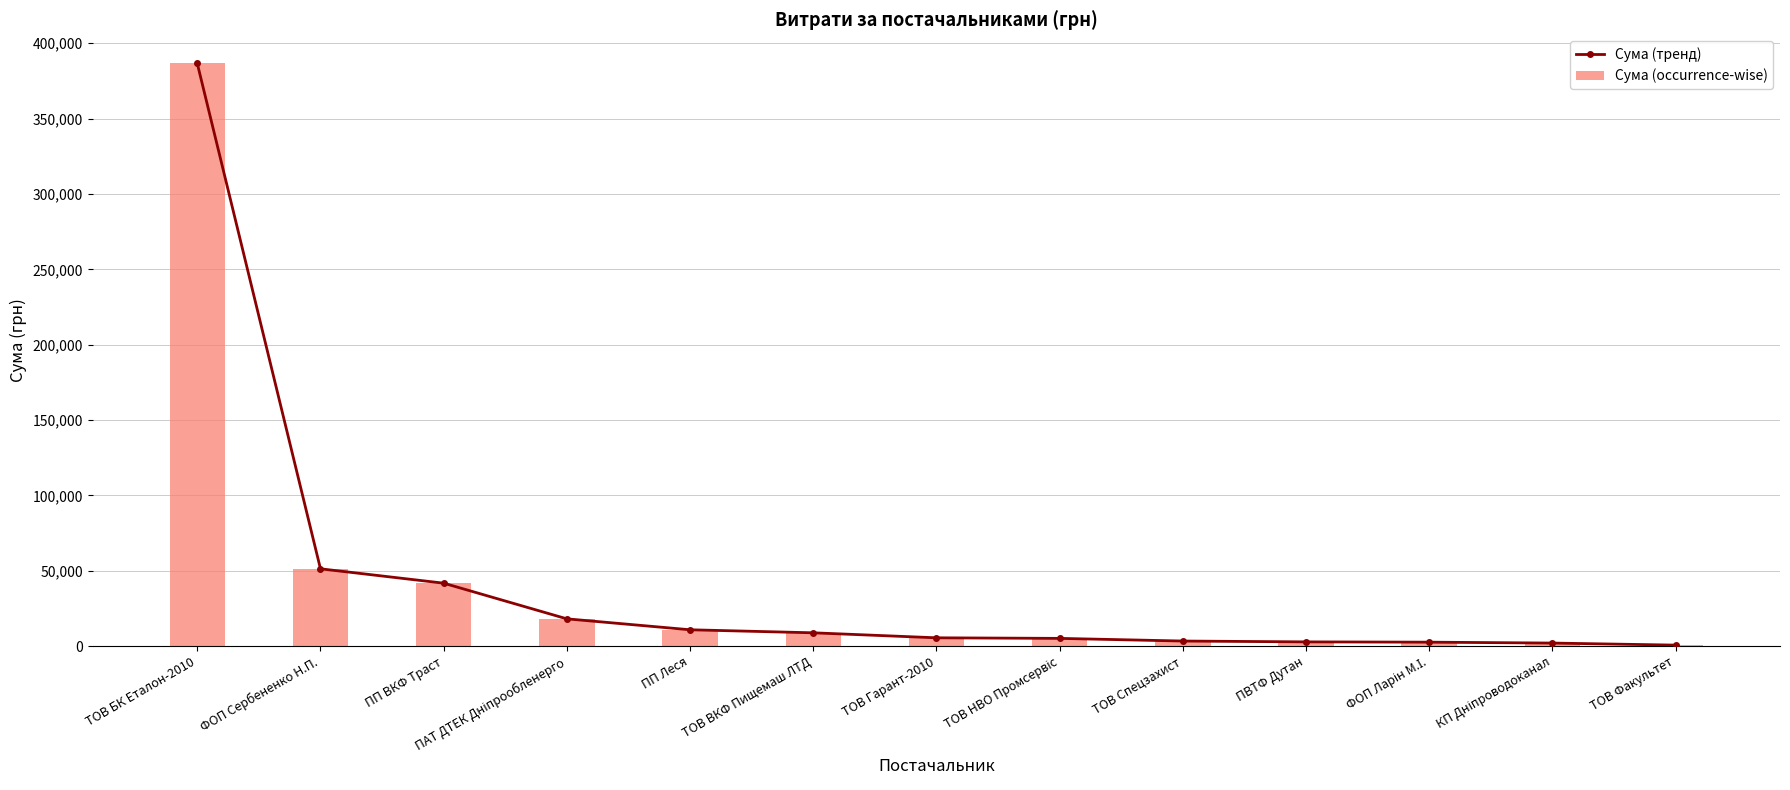

What is the label of the 6th bar from the right?

ТОВ НВО Промсервіс